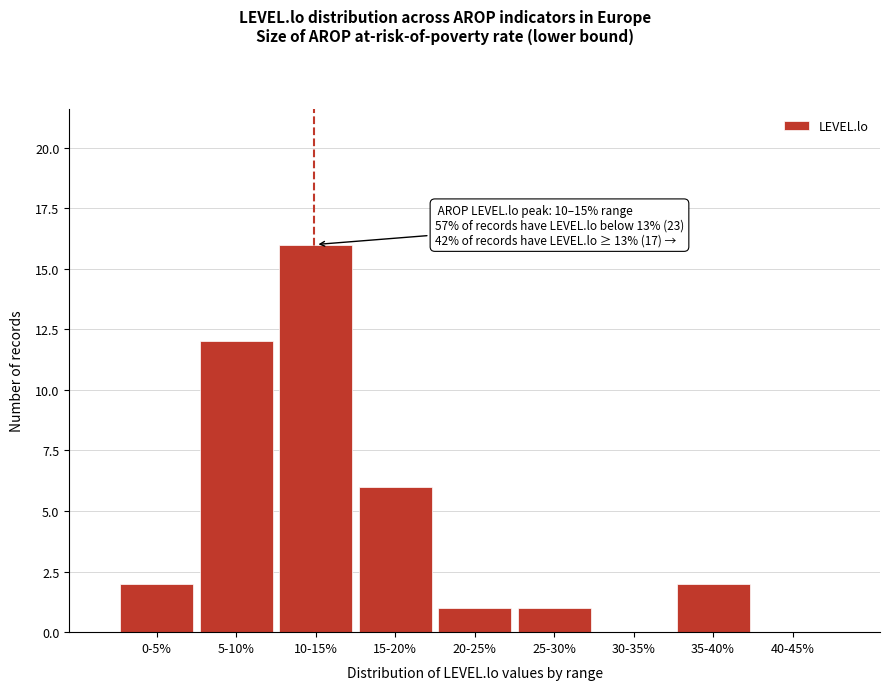

Reading left to right, list all the values displayed in this chart.

0-5%=2	5-10%=12	10-15%=16	15-20%=6	20-25%=1	25-30%=1	30-35%=0	35-40%=2	40-45%=0